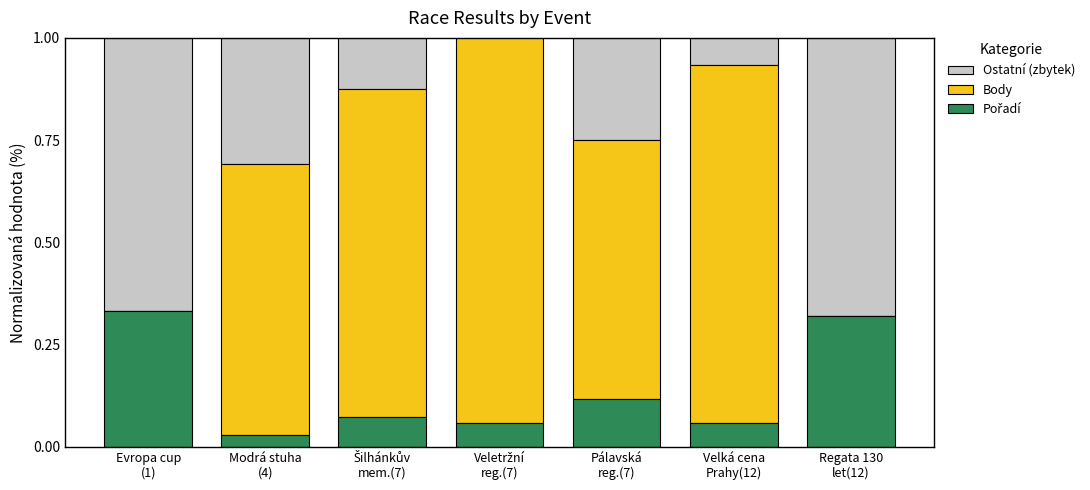

True or false: Pořadí has a value of 0.1 at Veletržní
reg.(7).

True